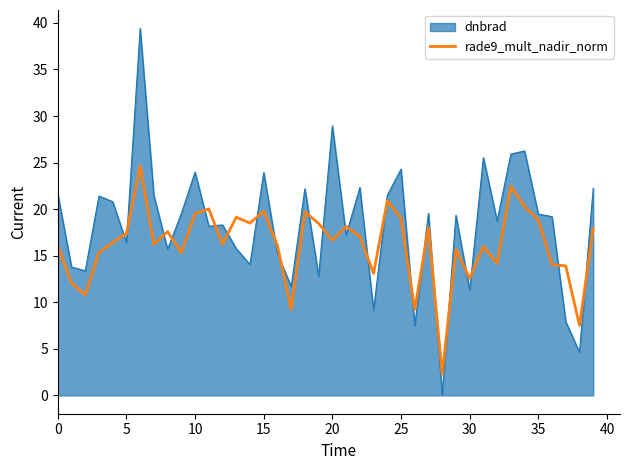

Rank the series by their average value, from highest to lowest.

dnbrad, rade9_mult_nadir_norm